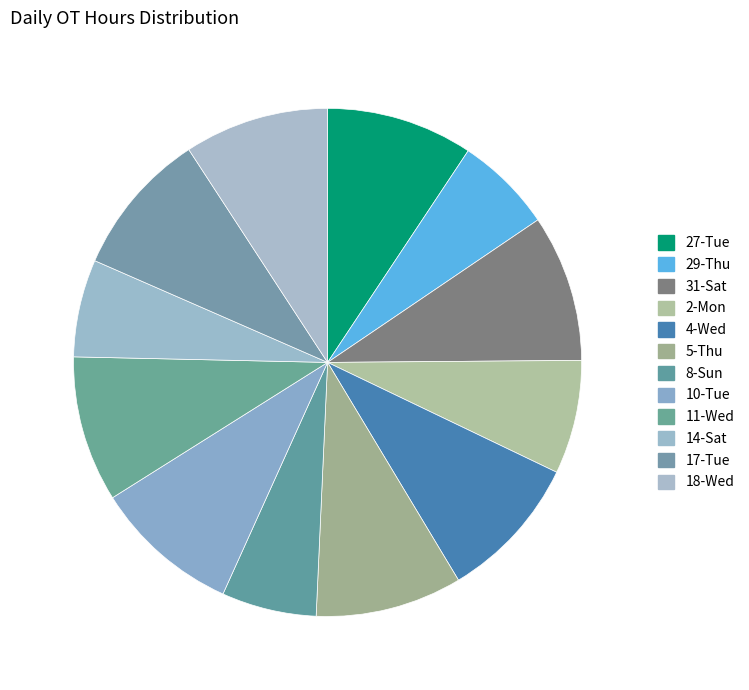

To the nearest percent, what is the average slice percentage?

8%